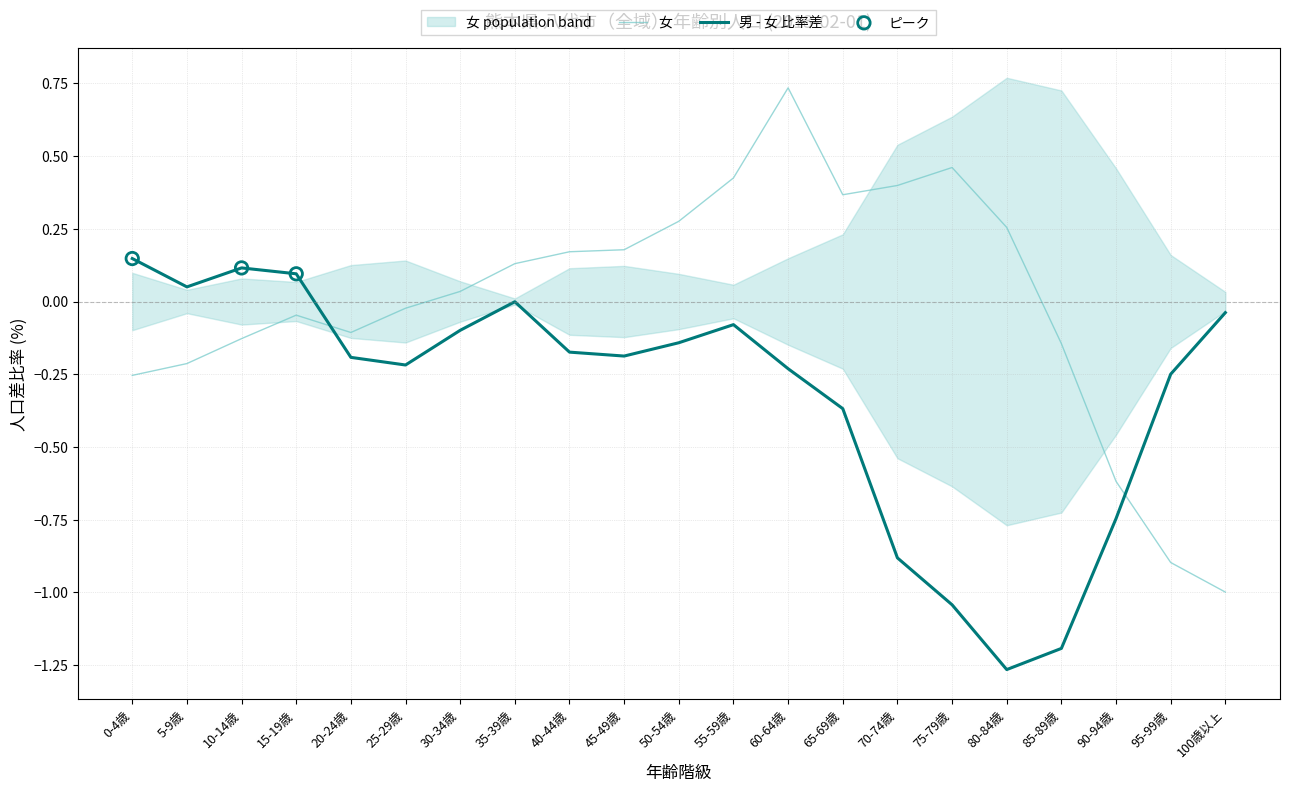

Between 75-79歳 and 5-9歳, which is larger?

75-79歳